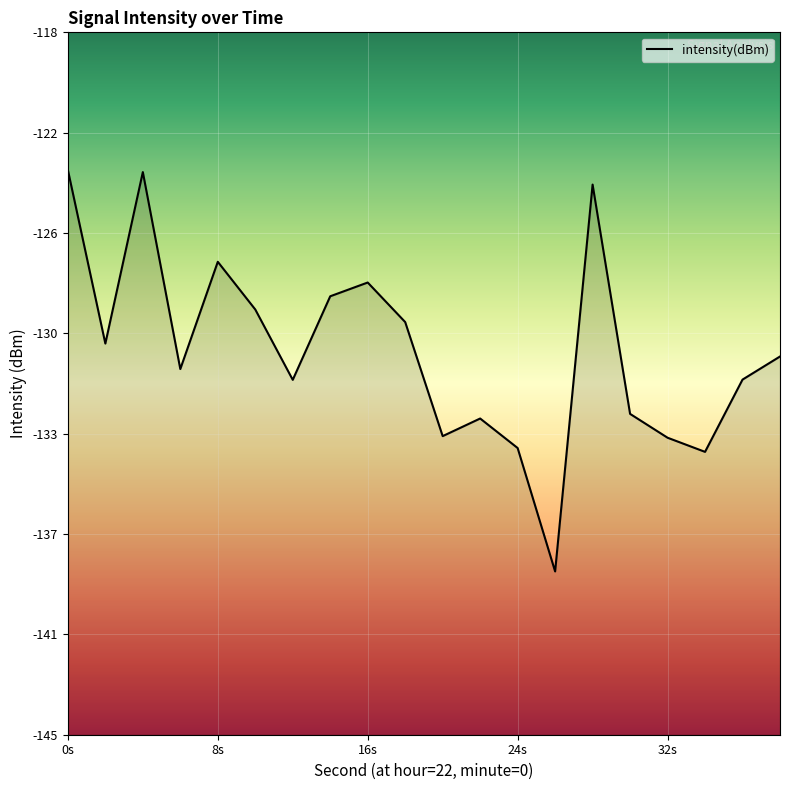

What is the difference between the maximum and second lowest values?

10.8